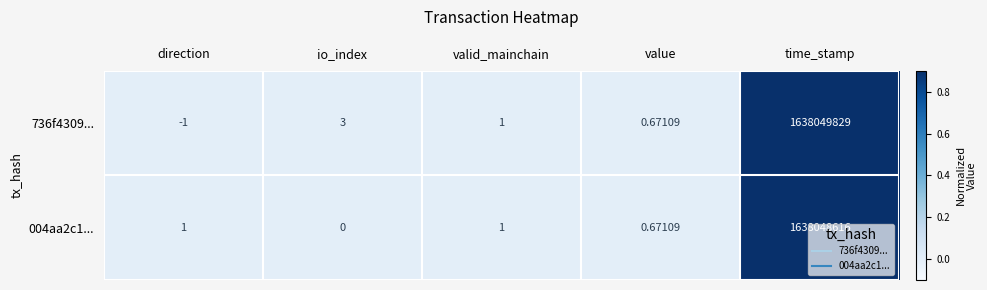

Rank the series by their average value, from lowest to highest.

004aa2c1..., 736f4309...